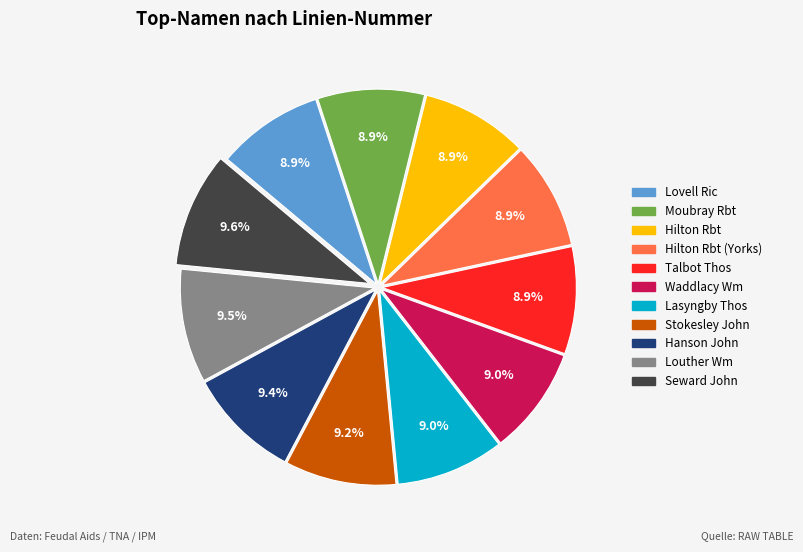

Does any single category account for the majority?

No